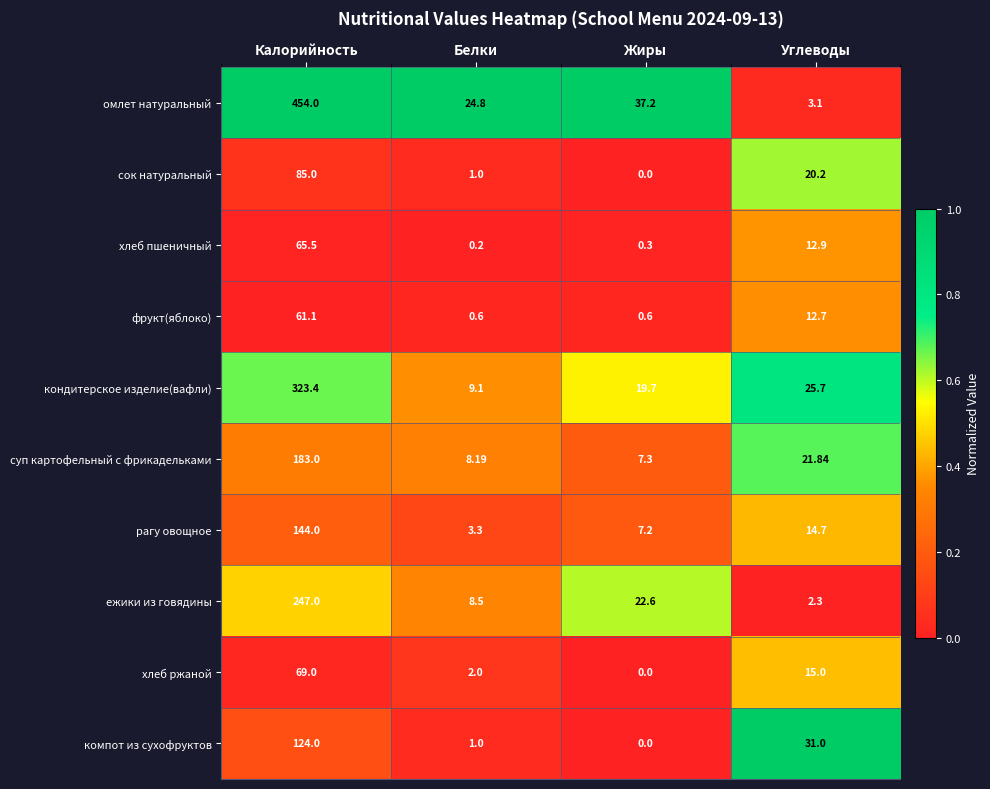

Is the value of кондитерское изделие(вафли) at Калорийность greater than the value of хлеб ржаной at Углеводы?

Yes